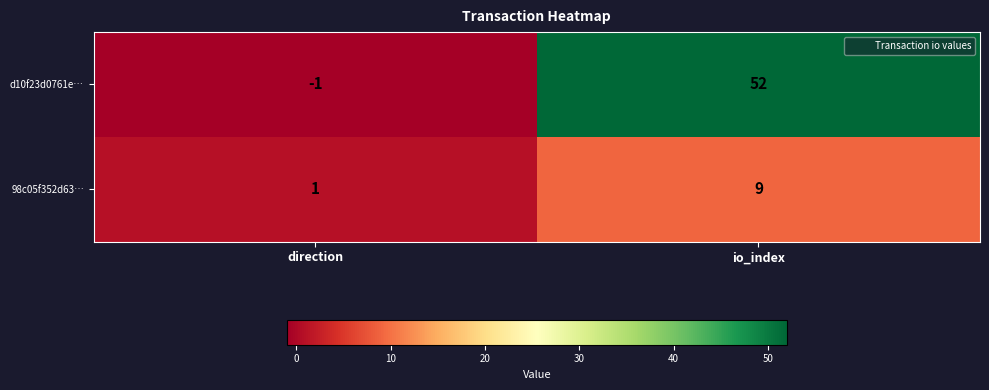

Reading left to right, extract all data points from this chart.

d10f23d0761e…: -1	52
98c05f352d63…: 1	9